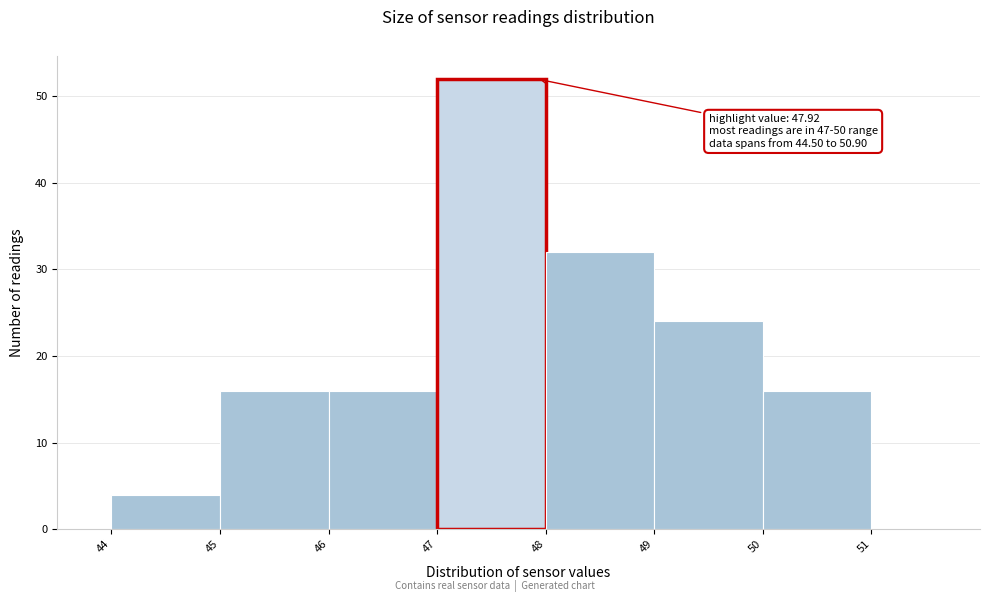

Over which range of the x-axis is the bar tallest?

47 to 48